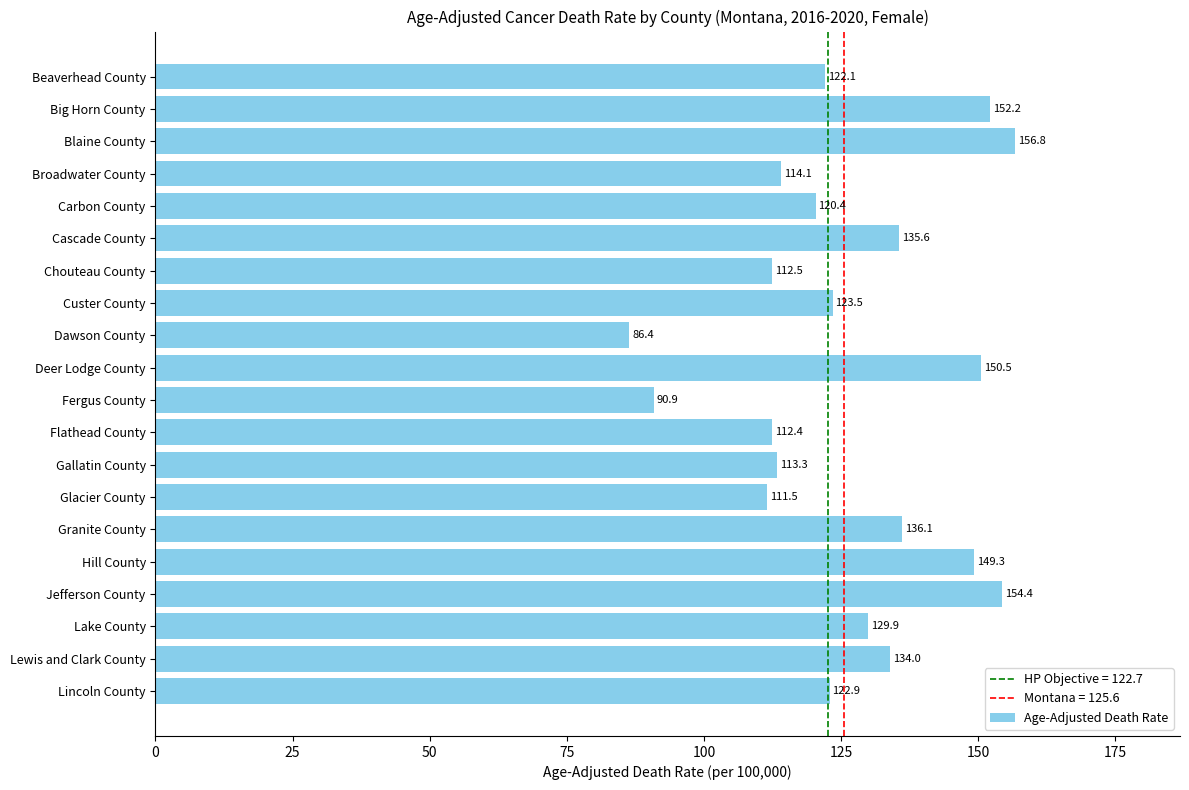

How many bars are there in total?

20